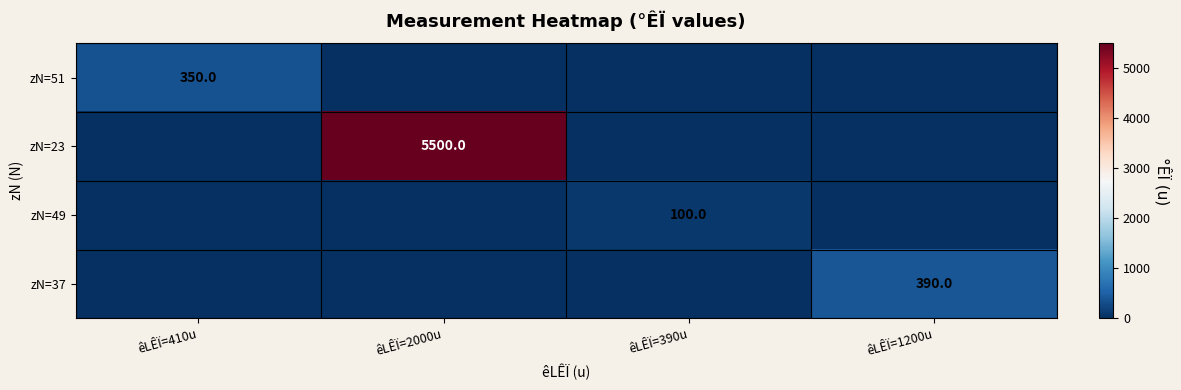

The value of zN=37 at êLÊÏ=1200u is 613. True or false?

False